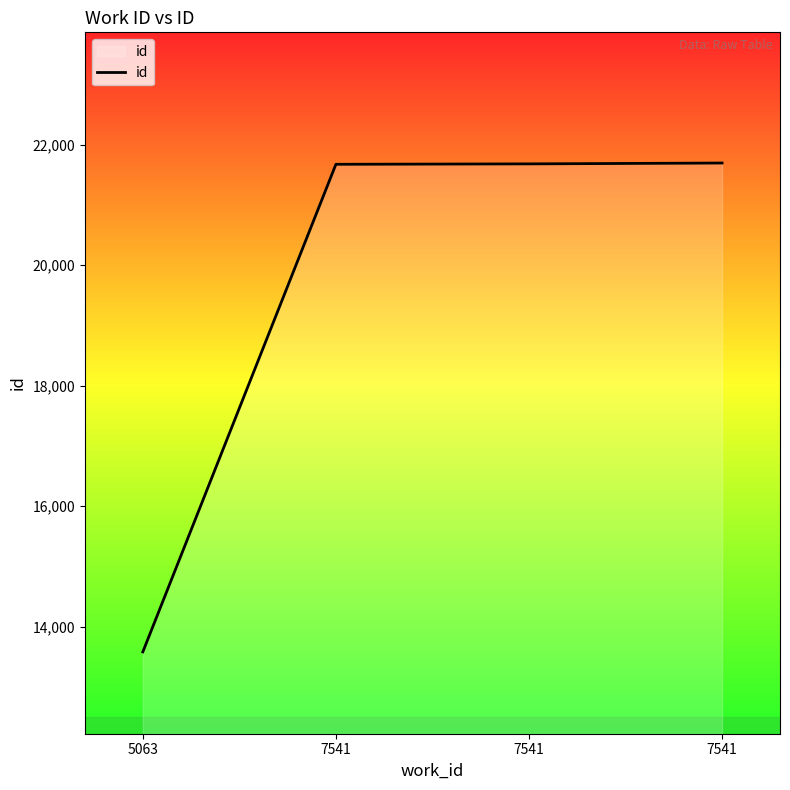

Does the chart display data point markers on the line(s)?

No